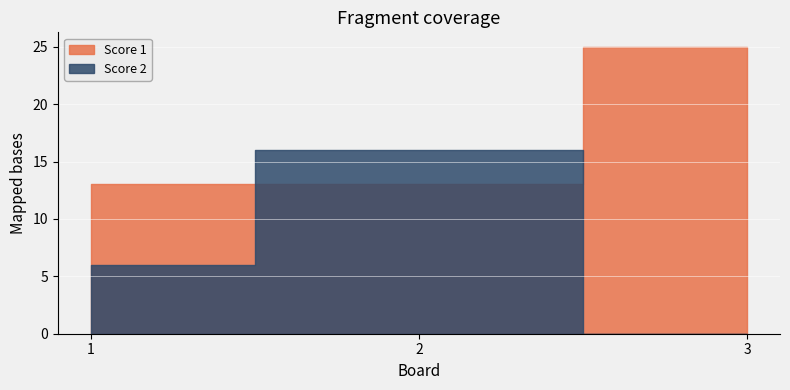

Reading right to left, what are all the values shown in this chart?

Score 1: 25	13	13
Score 2: 0	16	6